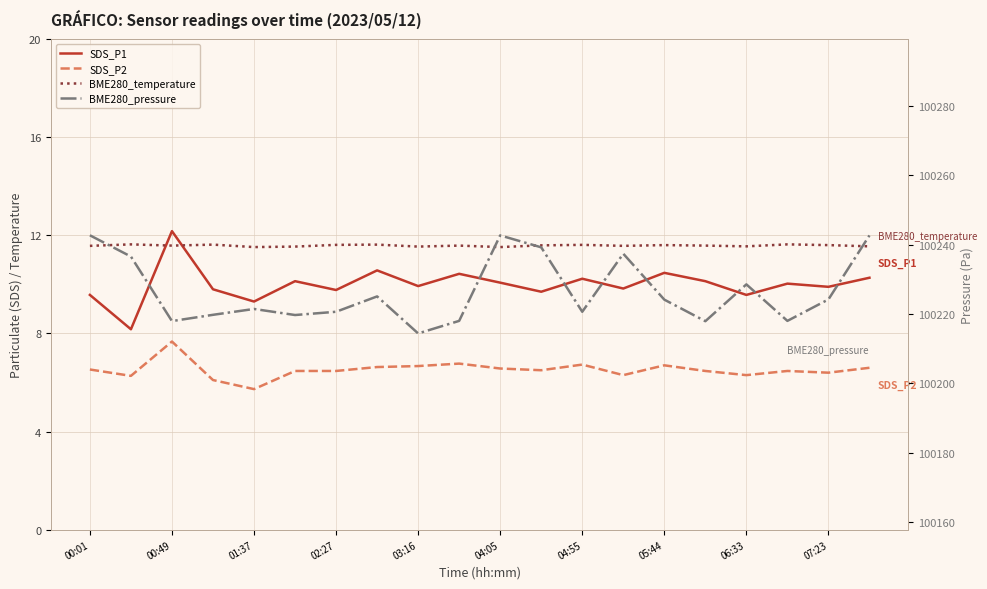

At which label does SDS_P2 first exceed 6?

00:01